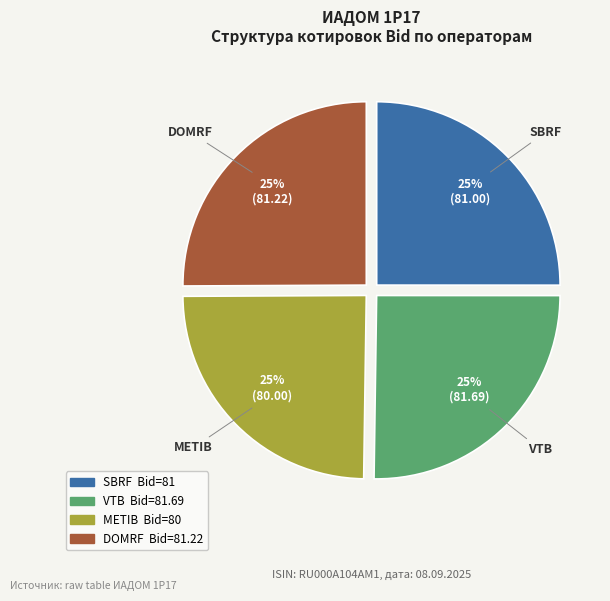

Approximately how many times larger is the value at DOMRF compared to SBRF?

1.0